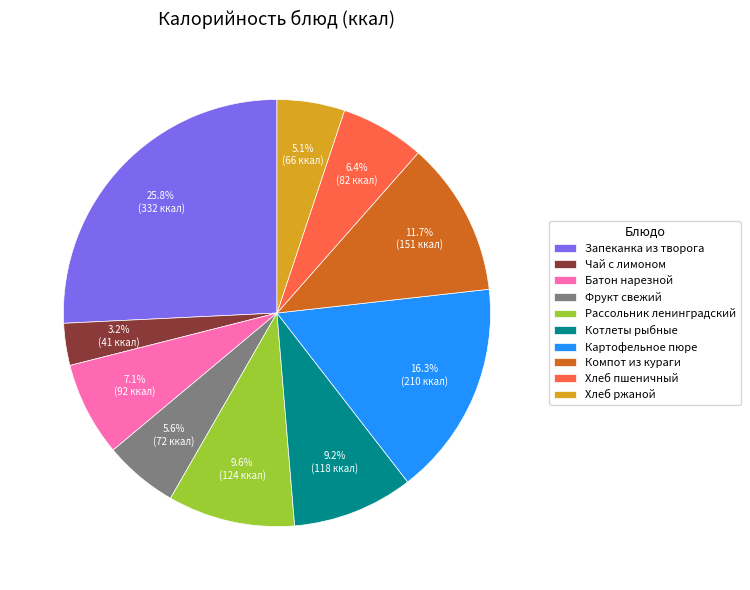

What is the total percentage of Котлеты рыбные and Картофельное пюре?

25.5%